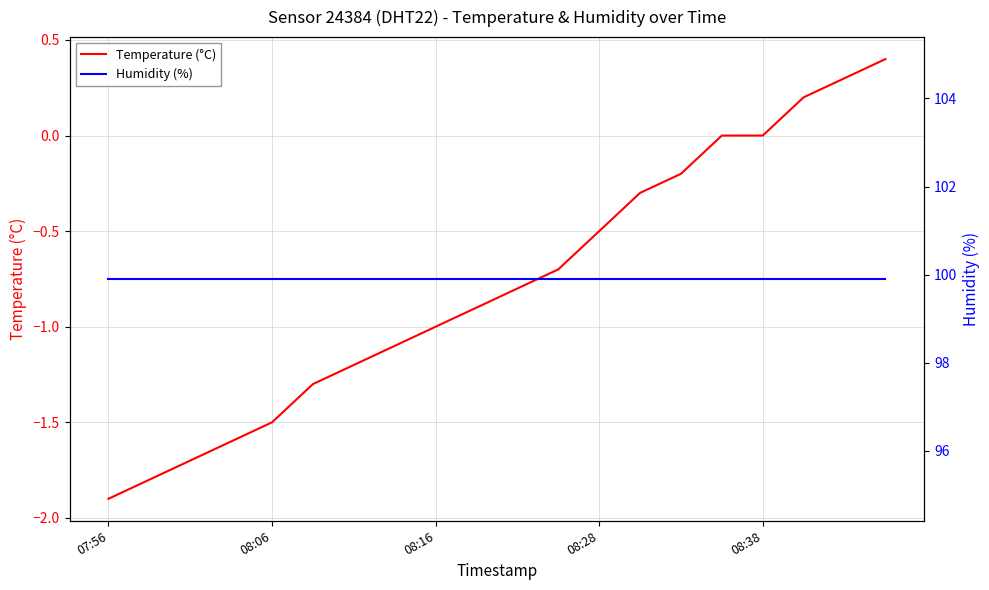

The value of Temperature (°C) at 08:28 is -2.8. True or false?

False